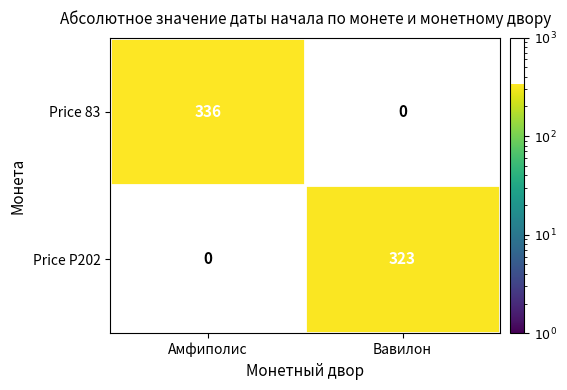

True or false: Price 83 has a value of 336 at Амфиполис.

True